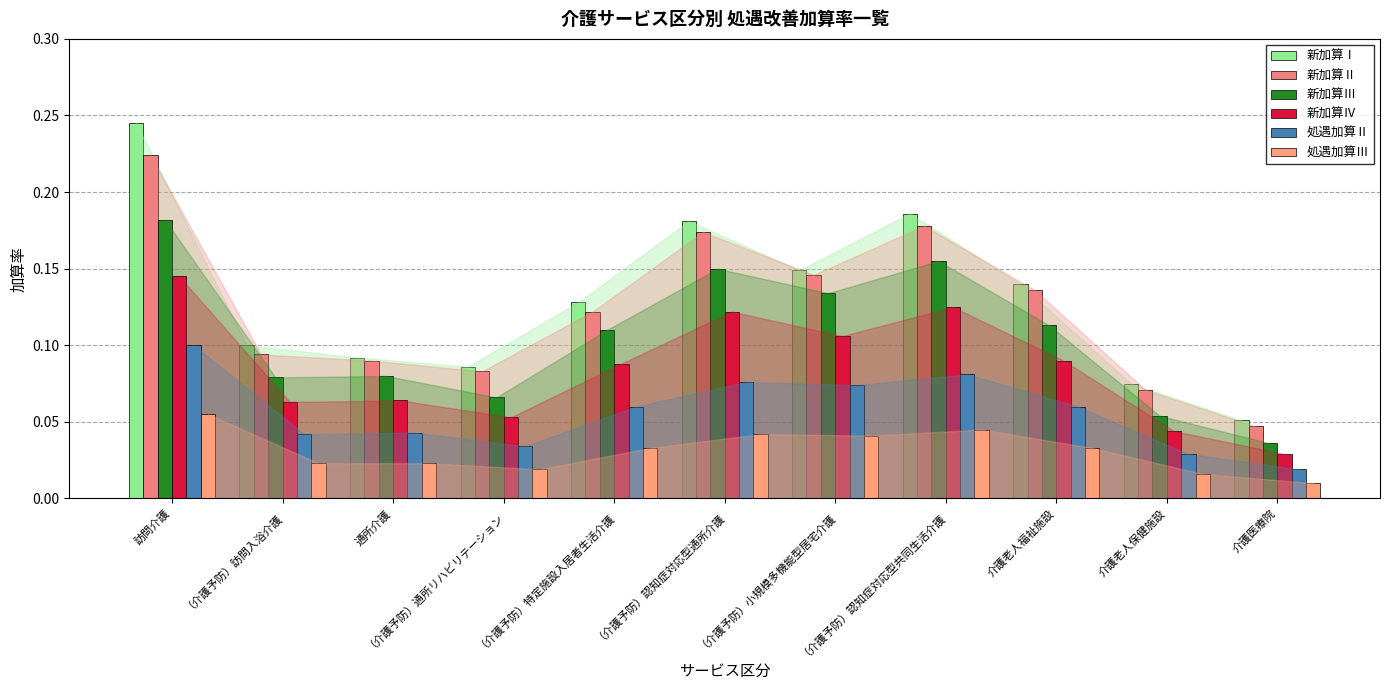

Rank the series by their maximum value, from highest to lowest.

新加算Ⅰ, 新加算Ⅱ, 新加算Ⅲ, 新加算Ⅳ, 処遇加算Ⅱ, 処遇加算Ⅲ